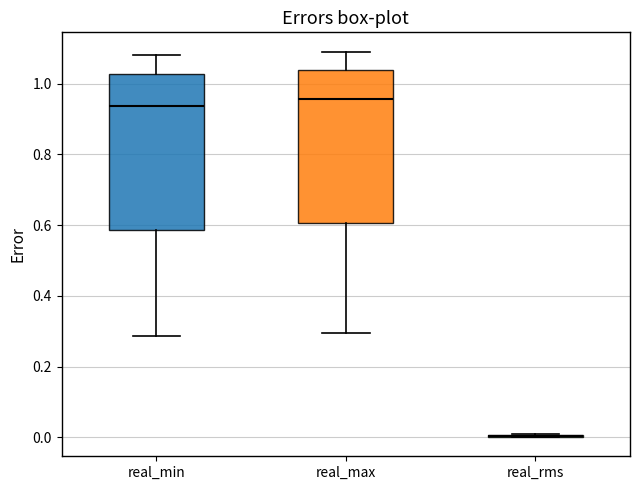

Reading left to right, read every box against the y-axis: the position of its median line, the range the box covers, and the ends of its whiskers. The values are not printed on the chart, so give them approximately, as read against the axis.

real_min: median 0.94, box 0.58 to 1.02, whiskers 0.28 to 1.08
real_max: median 0.96, box 0.60 to 1.04, whiskers 0.30 to 1.10
real_rms: box collapsed to a line at 0.00, whiskers 0.00 to 0.00